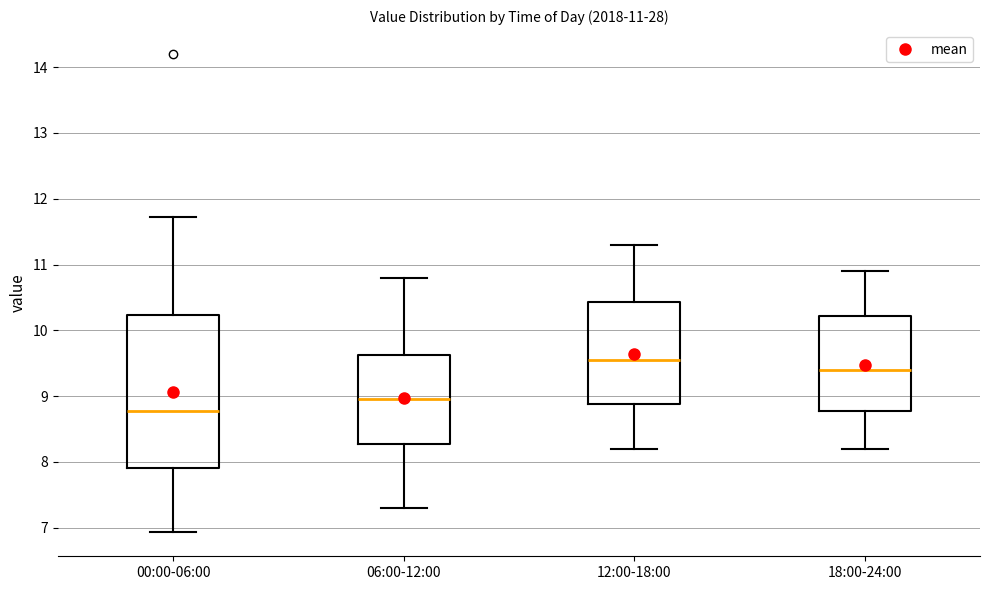

Comparing the boxes themselves (not the whiskers), which one is the tallest?

00:00-06:00